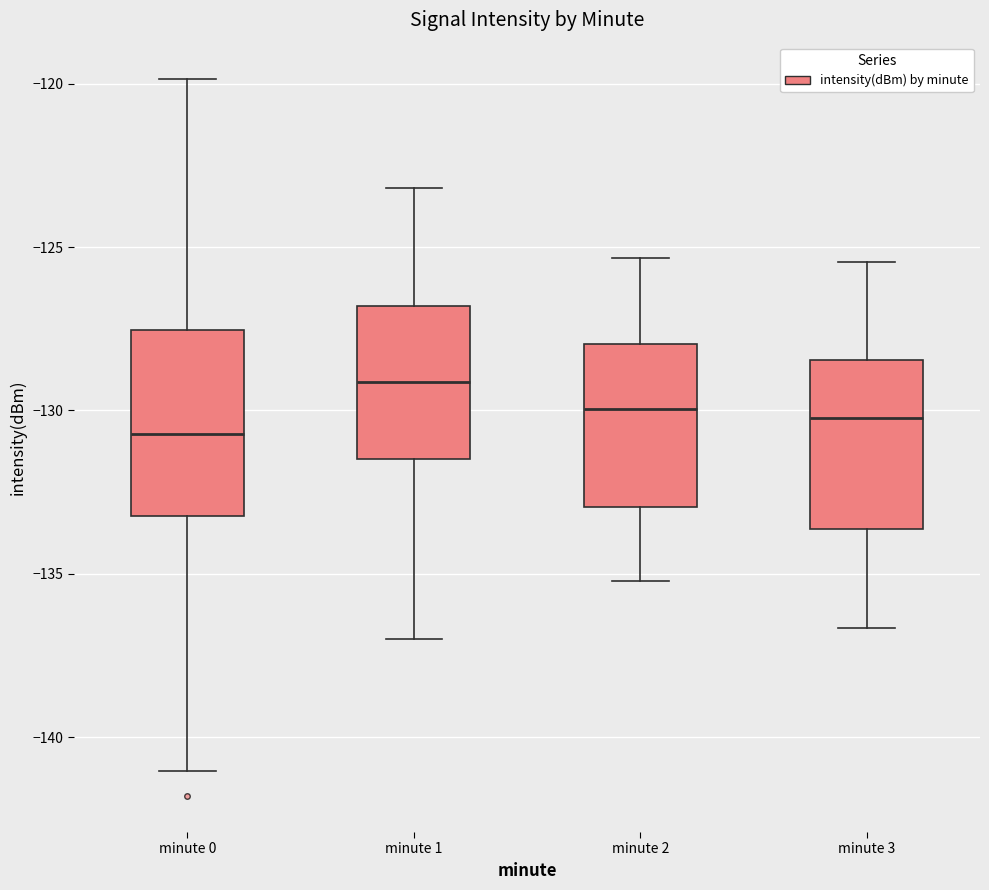

Where is the lower edge of the box for minute 3 on the y-axis? The values are not printed on the chart, so give them approximately, as read against the axis.

-133.5